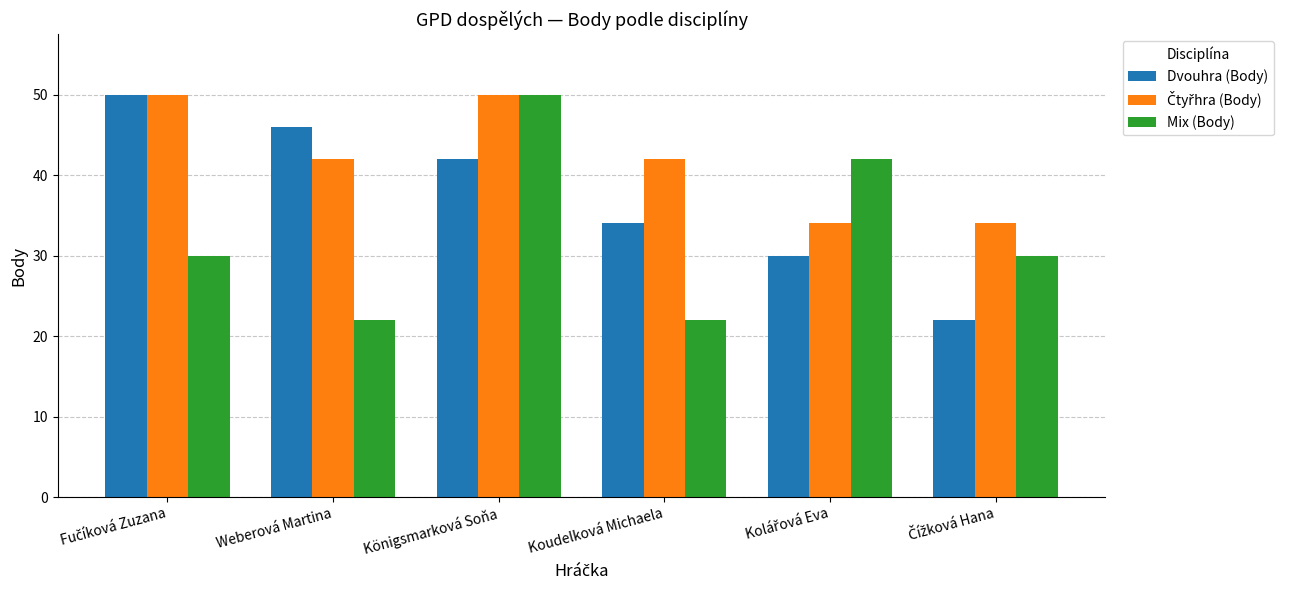

At how many categories does at least one series exceed 43?

3